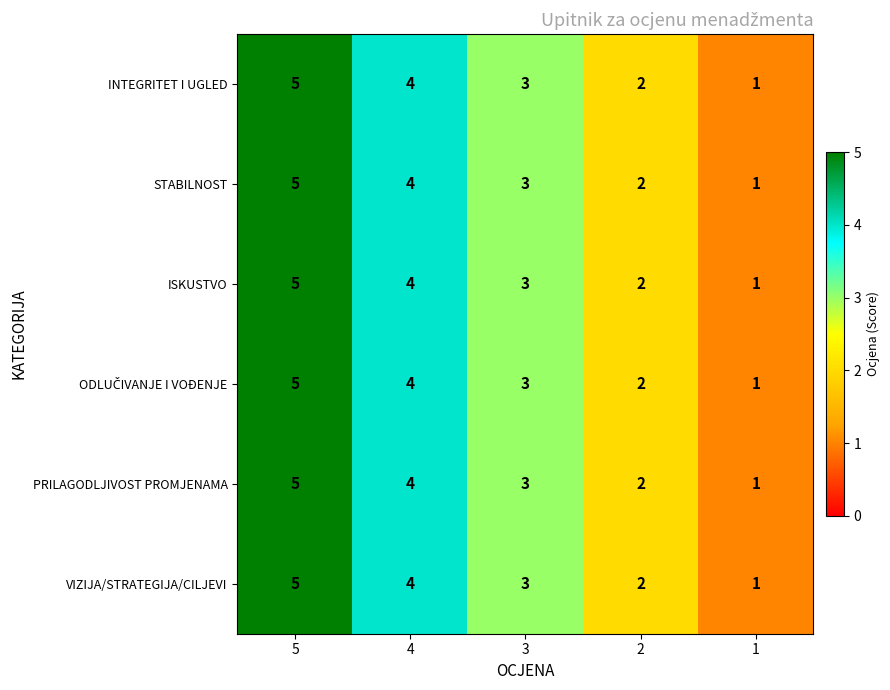

What is the difference between the second highest and minimum values in the VIZIJA/STRATEGIJA/CILJEVI series?

3